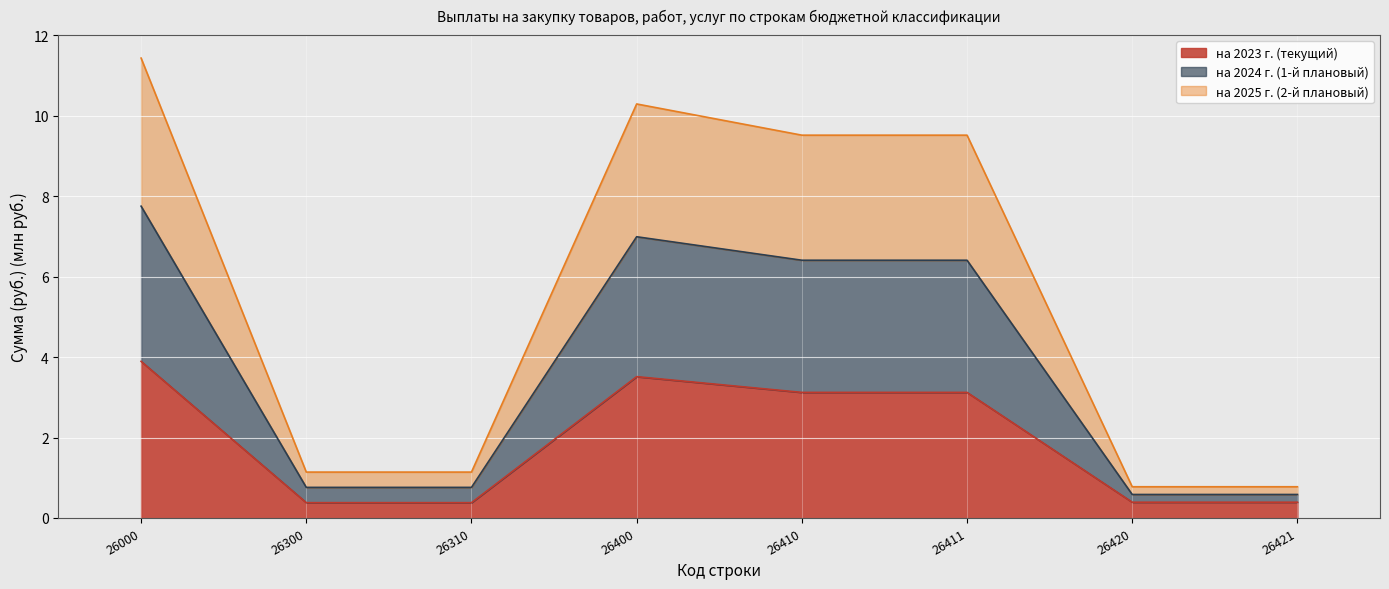

Is the value of на 2025 г. (2-й плановый) at 26300 greater than the value of на 2024 г. (1-й плановый) at 26310?

No